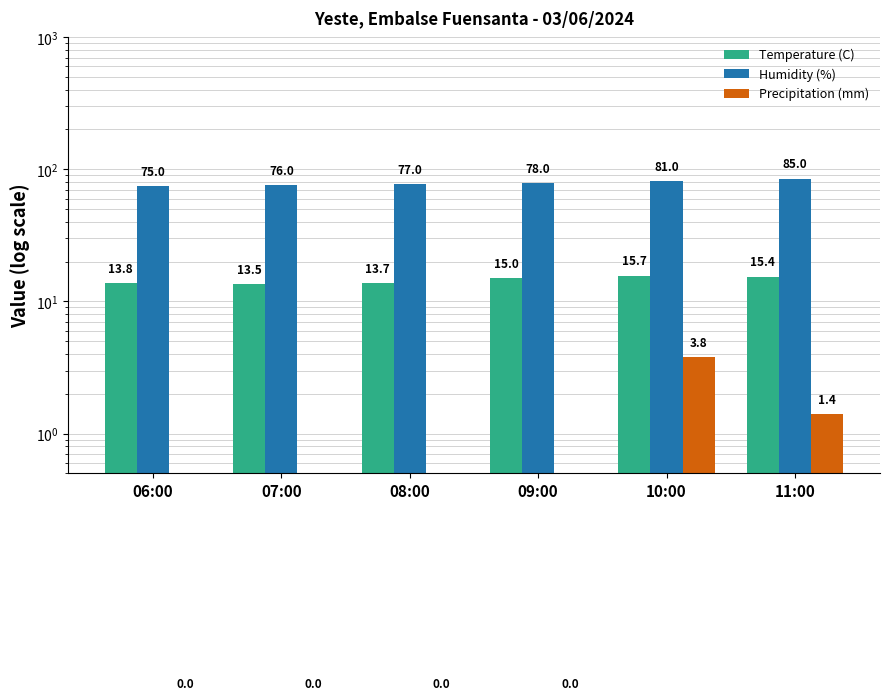

Between 07:00 and 11:00, which series saw the biggest shift?

Humidity (%)